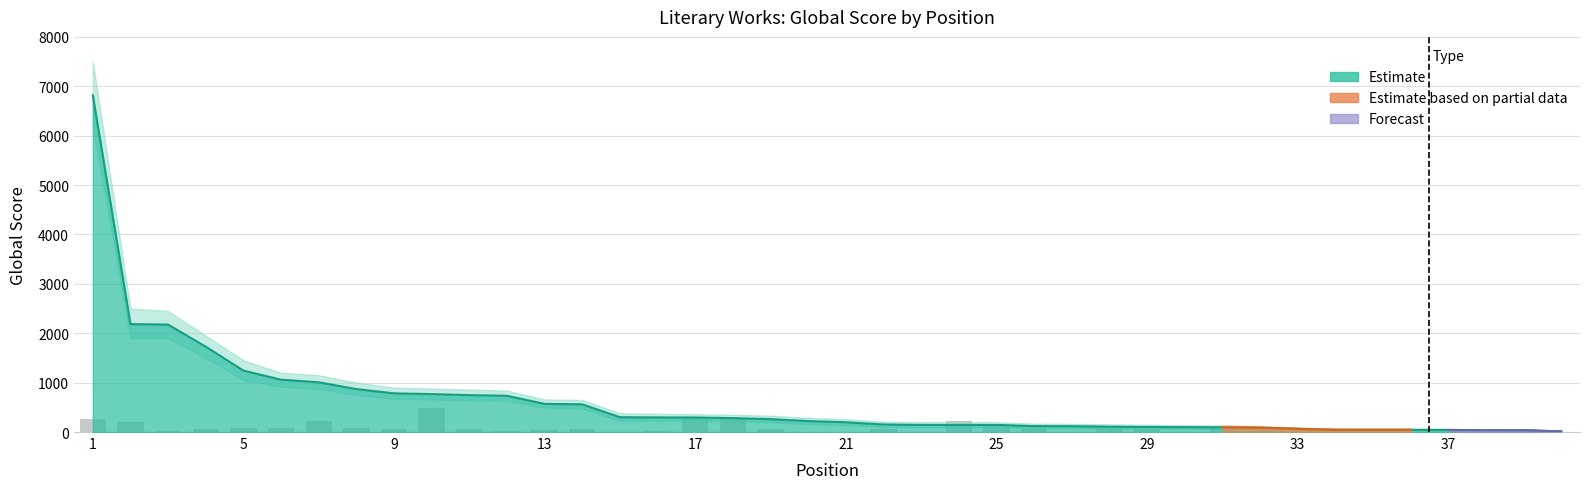

What is the average value?

82